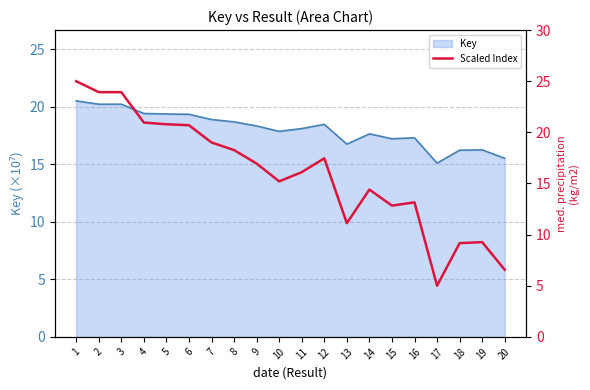

True or false: Key has a value of 16.2 at 18.

True